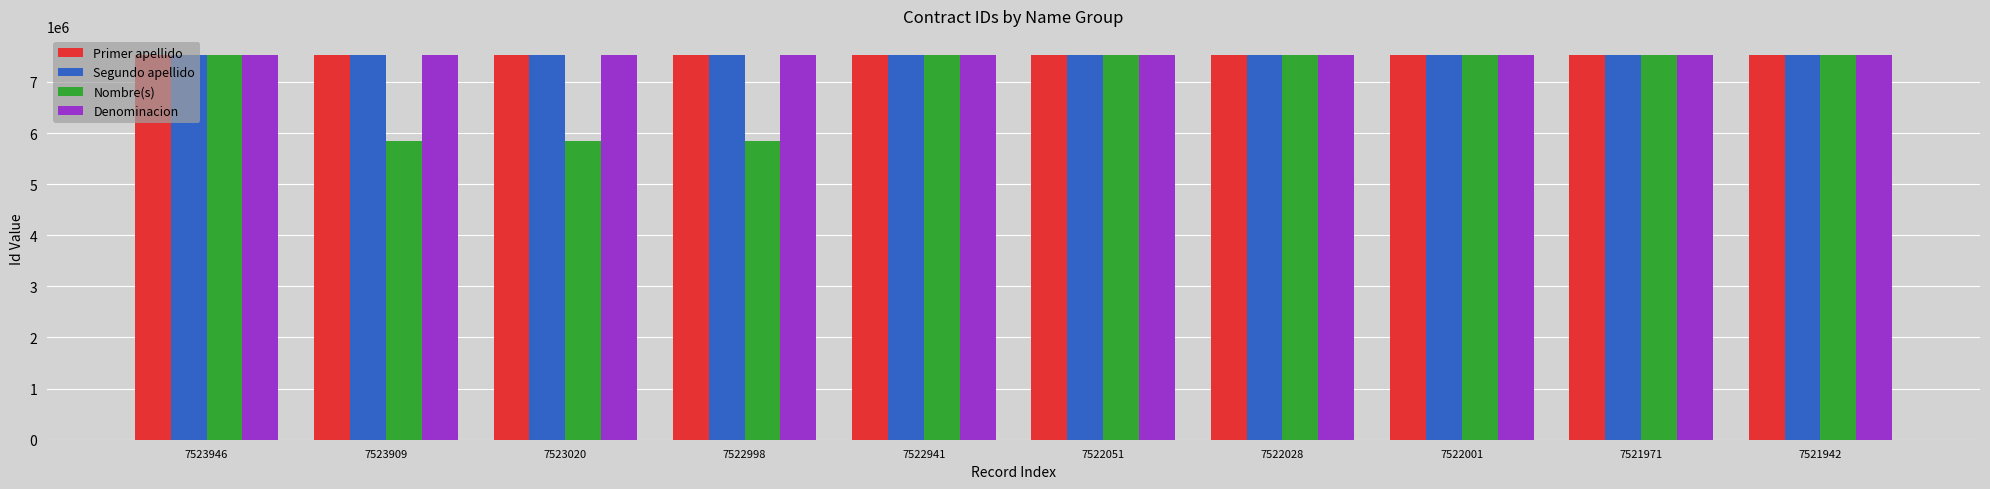

How many groups of bars are there?

10